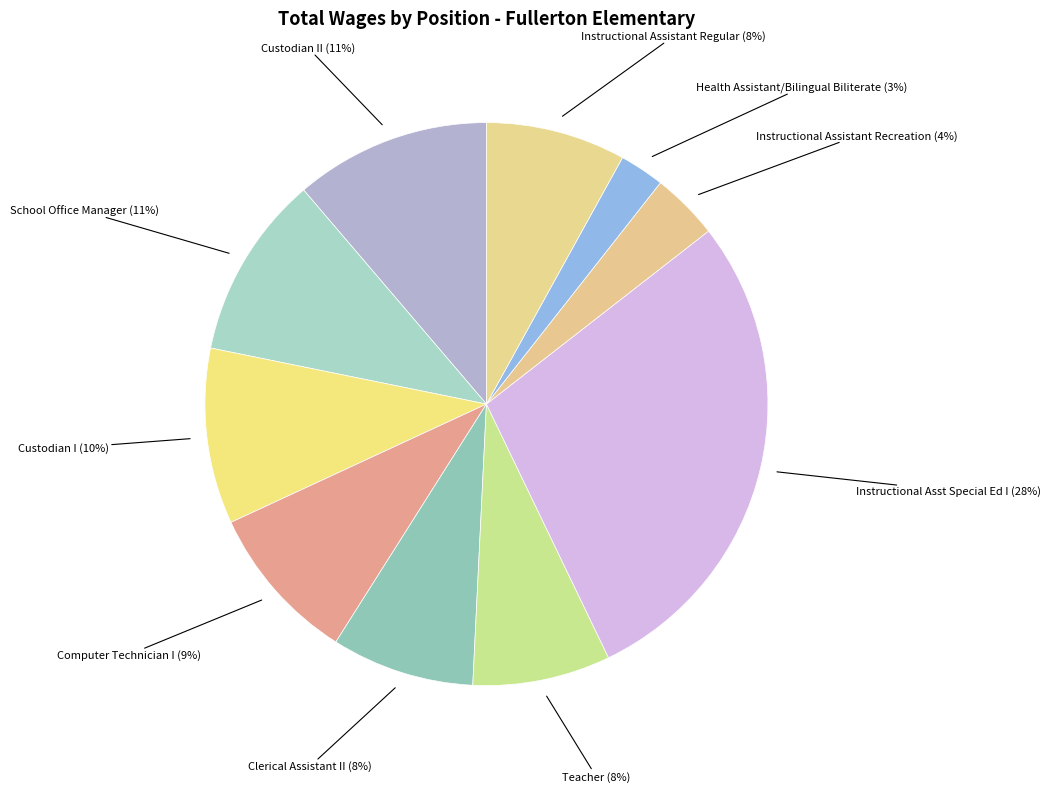

Which slice is the smallest?

Health Assistant/Bilingual Biliterate